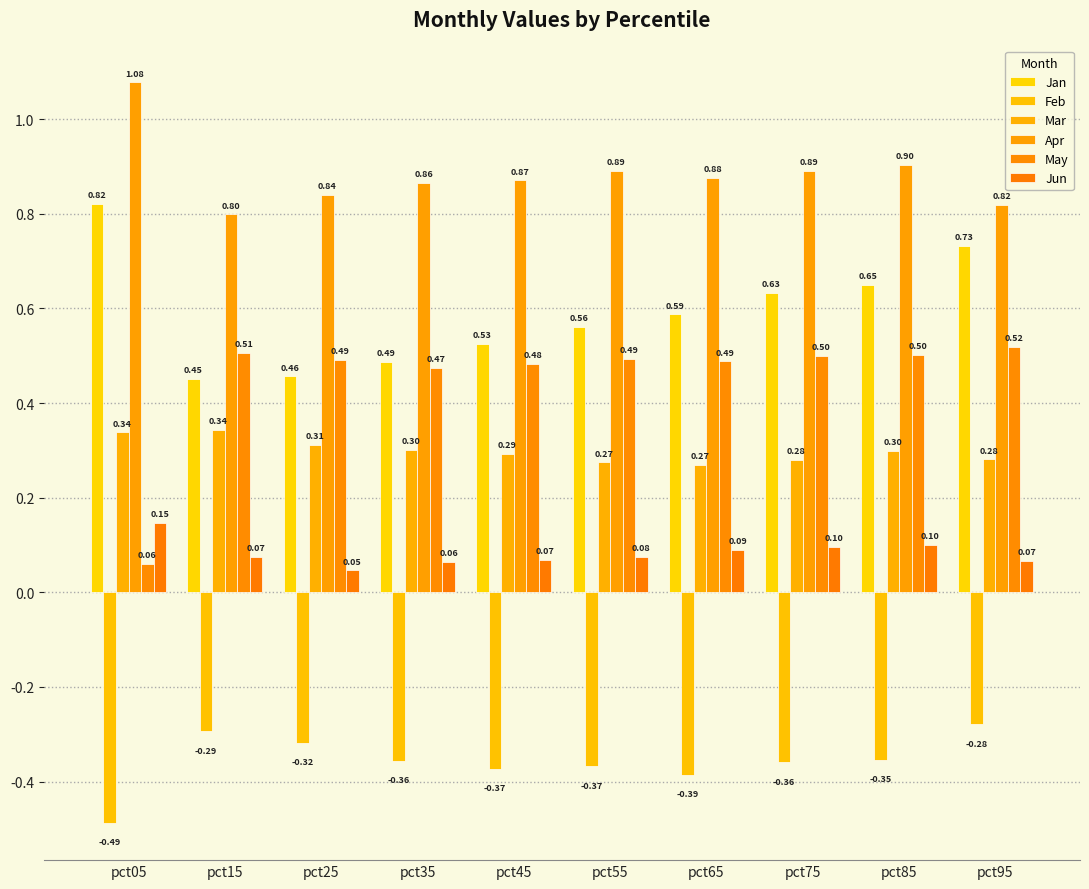

What is the value of the Jan bar at the 10th from the left?

0.7